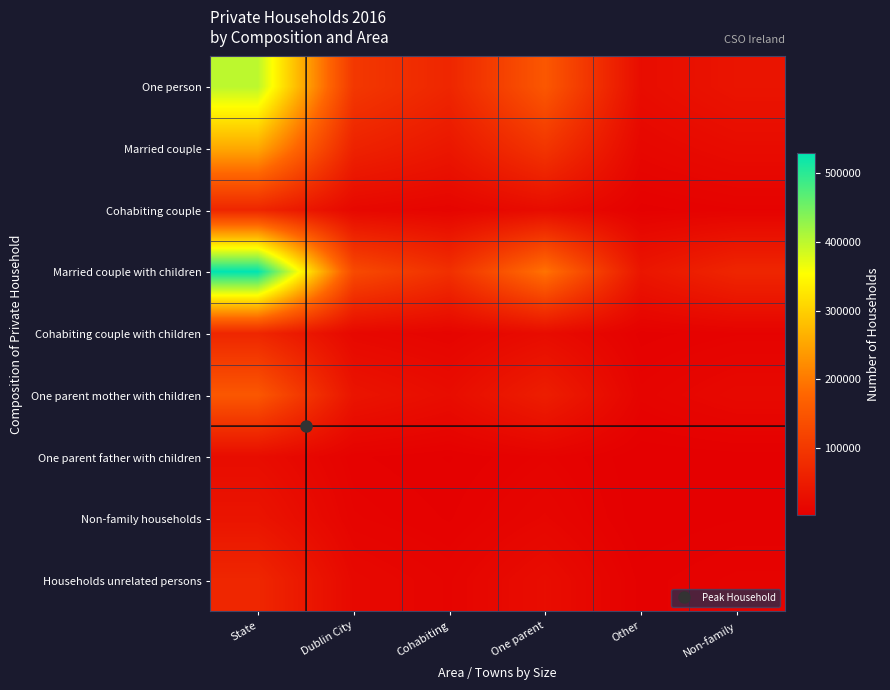

What is the spread (max minus min) of values at Non-family?

65000